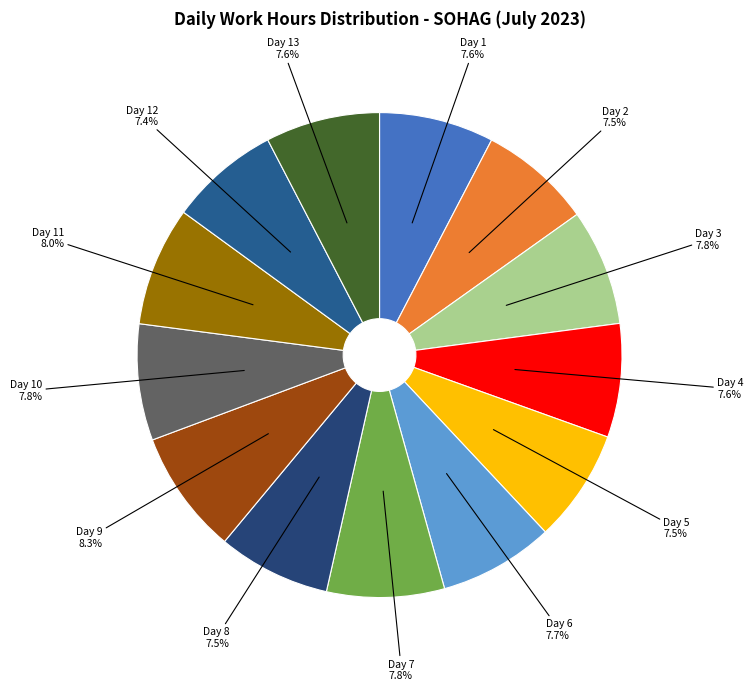

What percentage is NOT represented by Day 12?

92.6%